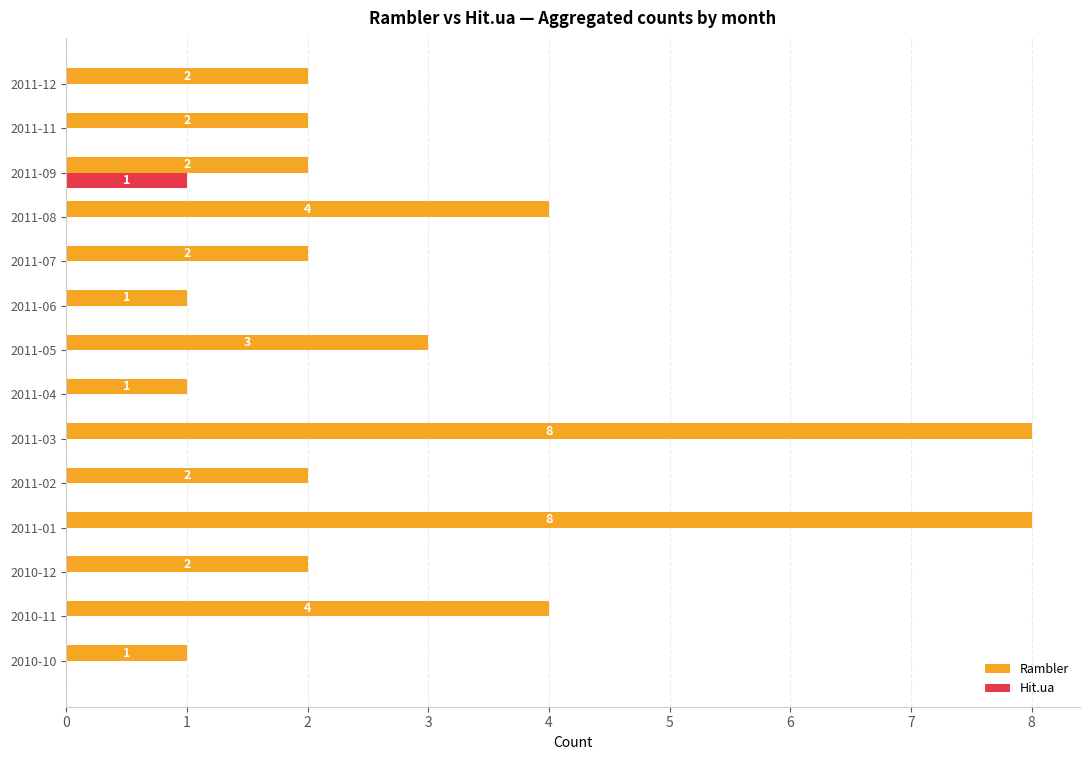

Is the value of Hit.ua at 2011-07 greater than the value of Rambler at 2010-10?

No